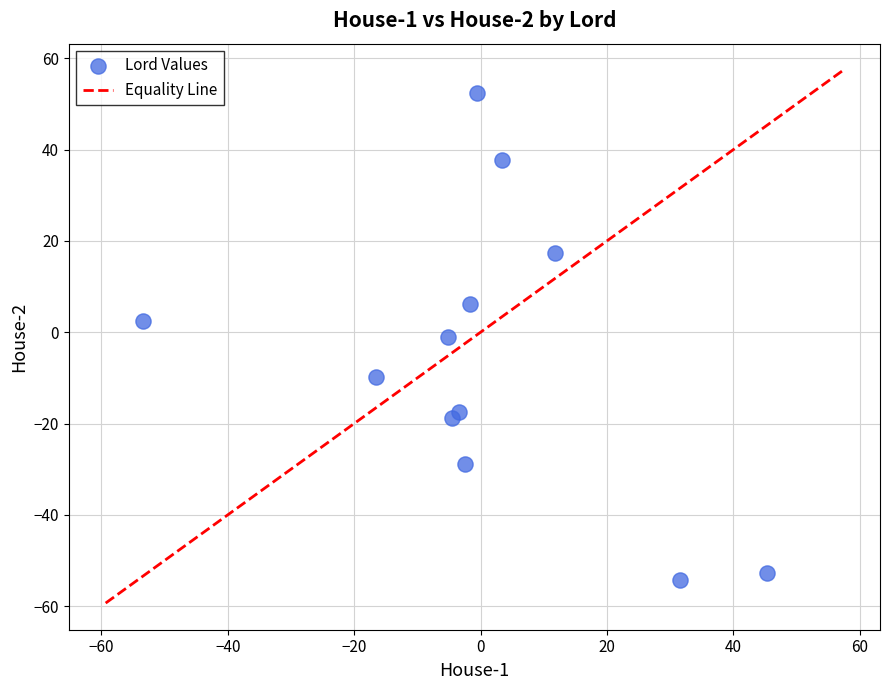

What is the average Y value?

-5.6